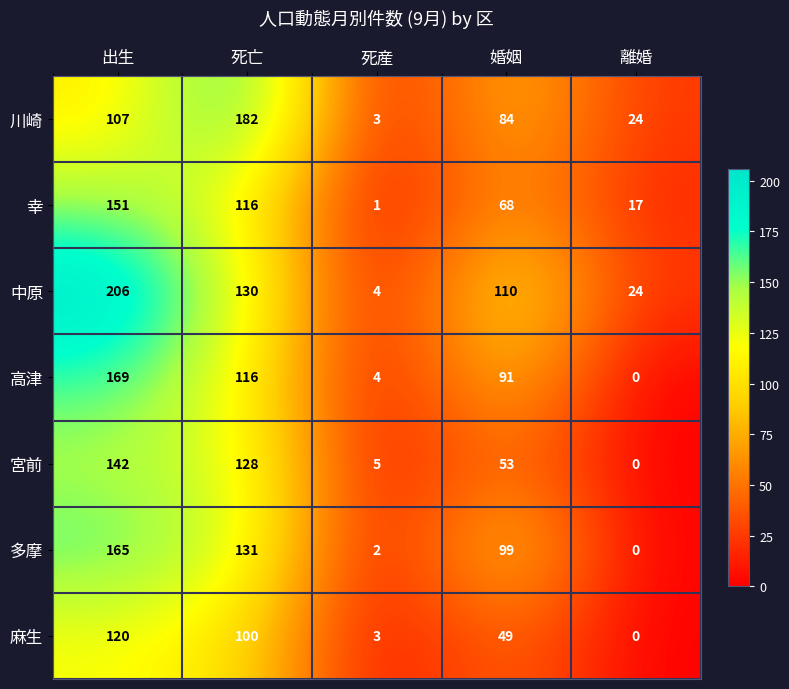

How many 川崎 values are between 24 and 107?

3